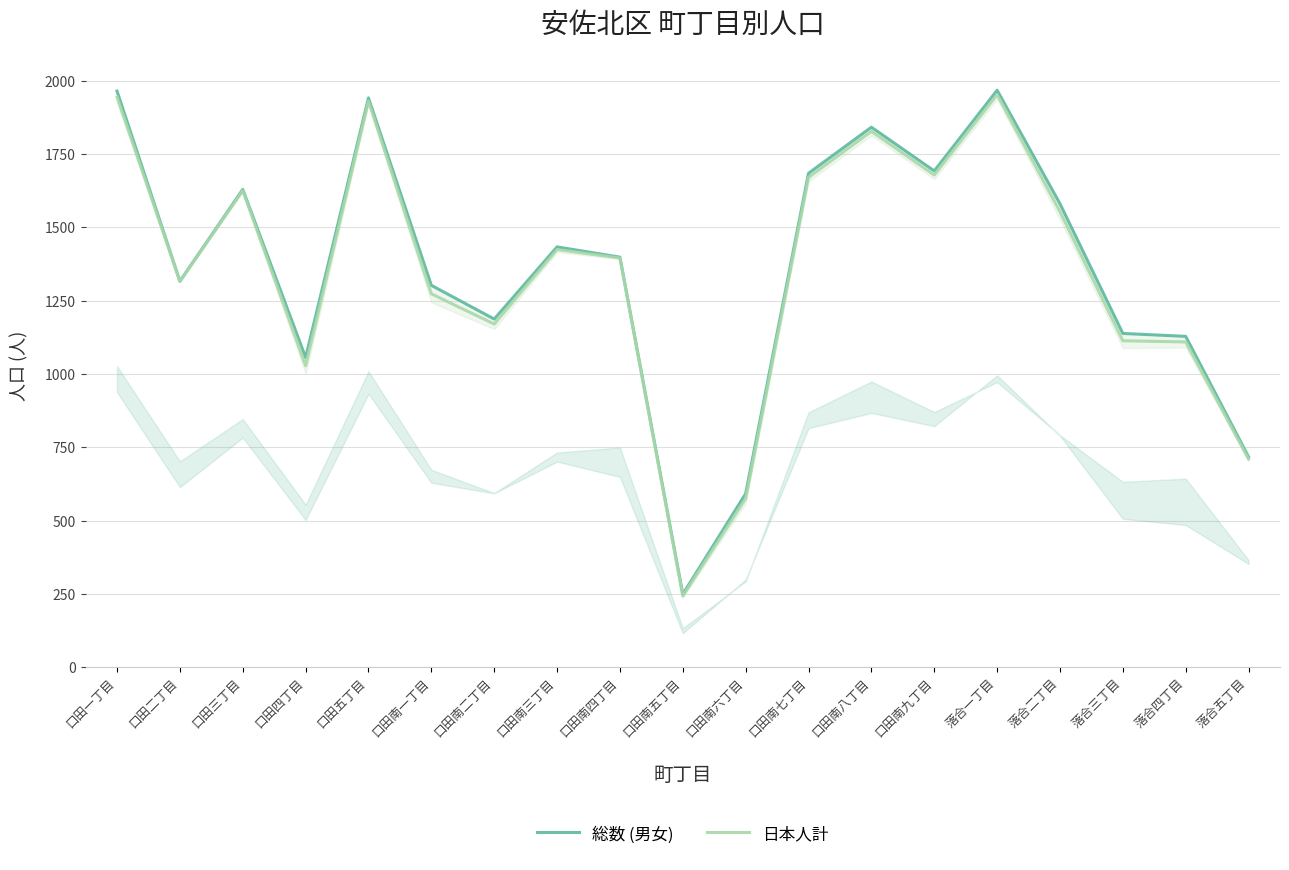

The value of 総数 (男女) at 落合一丁目 is 760. True or false?

False